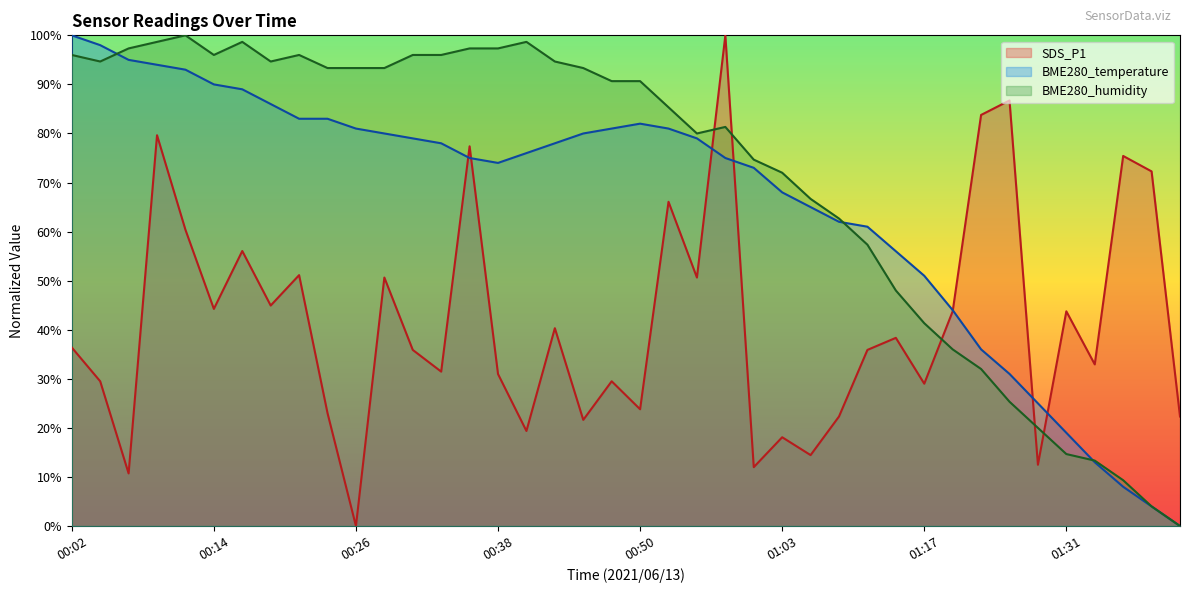

What are all the series names shown in the legend?

SDS_P1, BME280_temperature, BME280_humidity